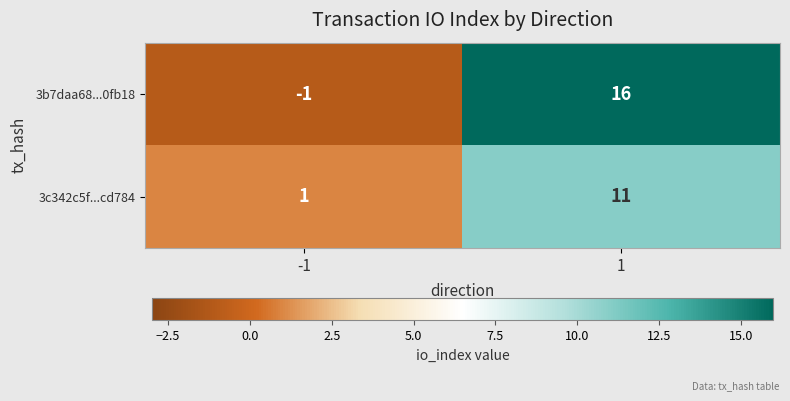

Between -1 and 1, which series saw the biggest shift?

3b7daa68...0fb18